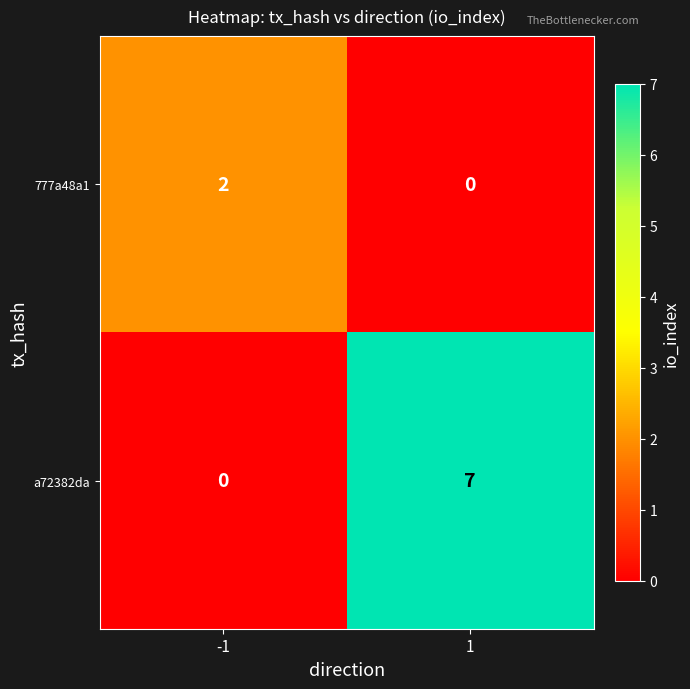

What is the spread (max minus min) of values at -1?

2